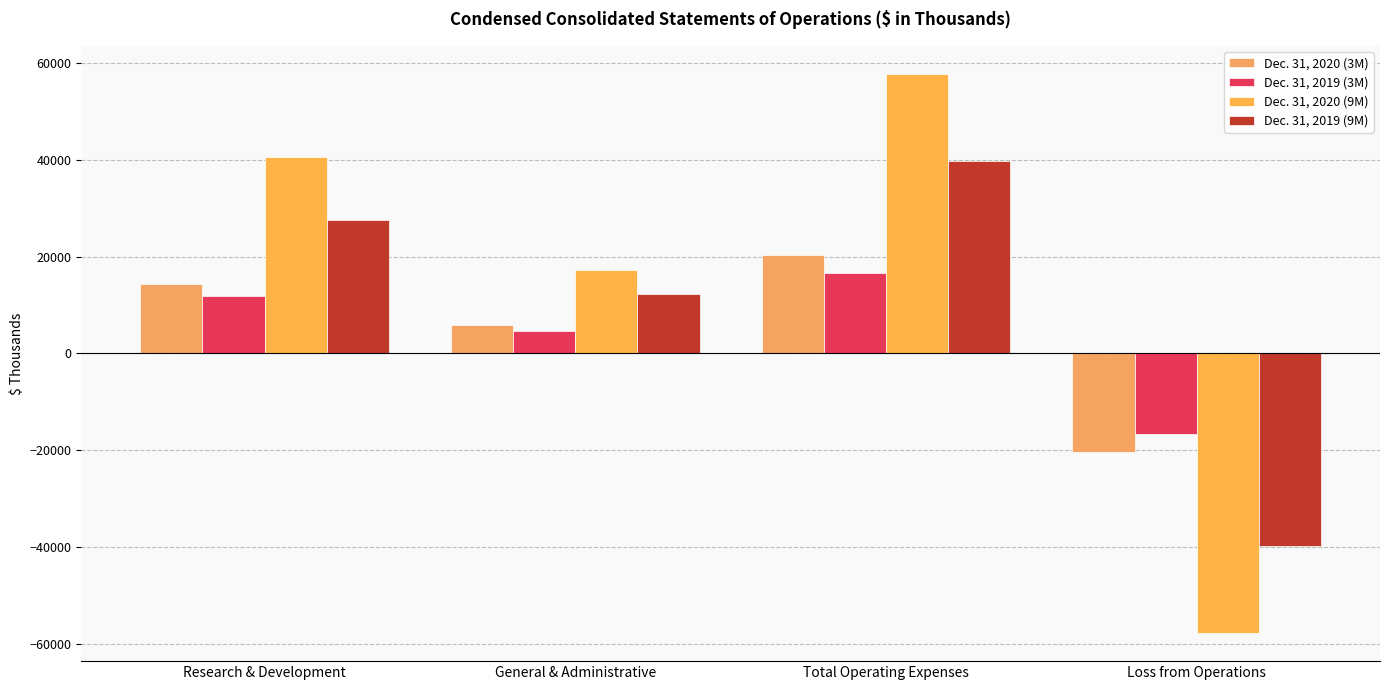

Is it true that Dec. 31, 2020 (3M) equals 20275 at Total Operating Expenses?

True